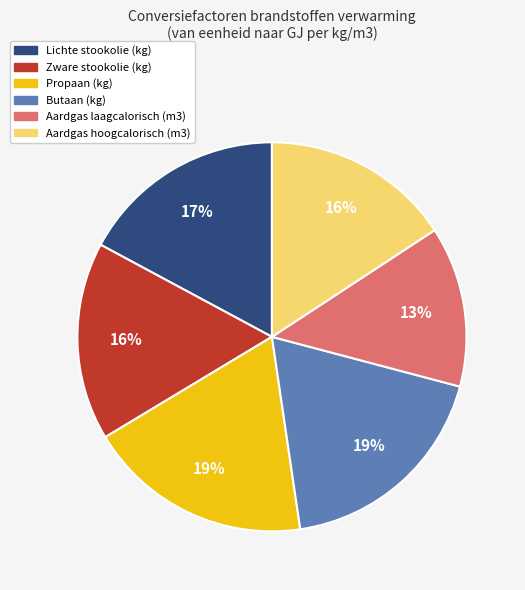

Is the sum of Aardgas laagcalorisch (m3) and Zware stookolie (kg) greater than half?

No